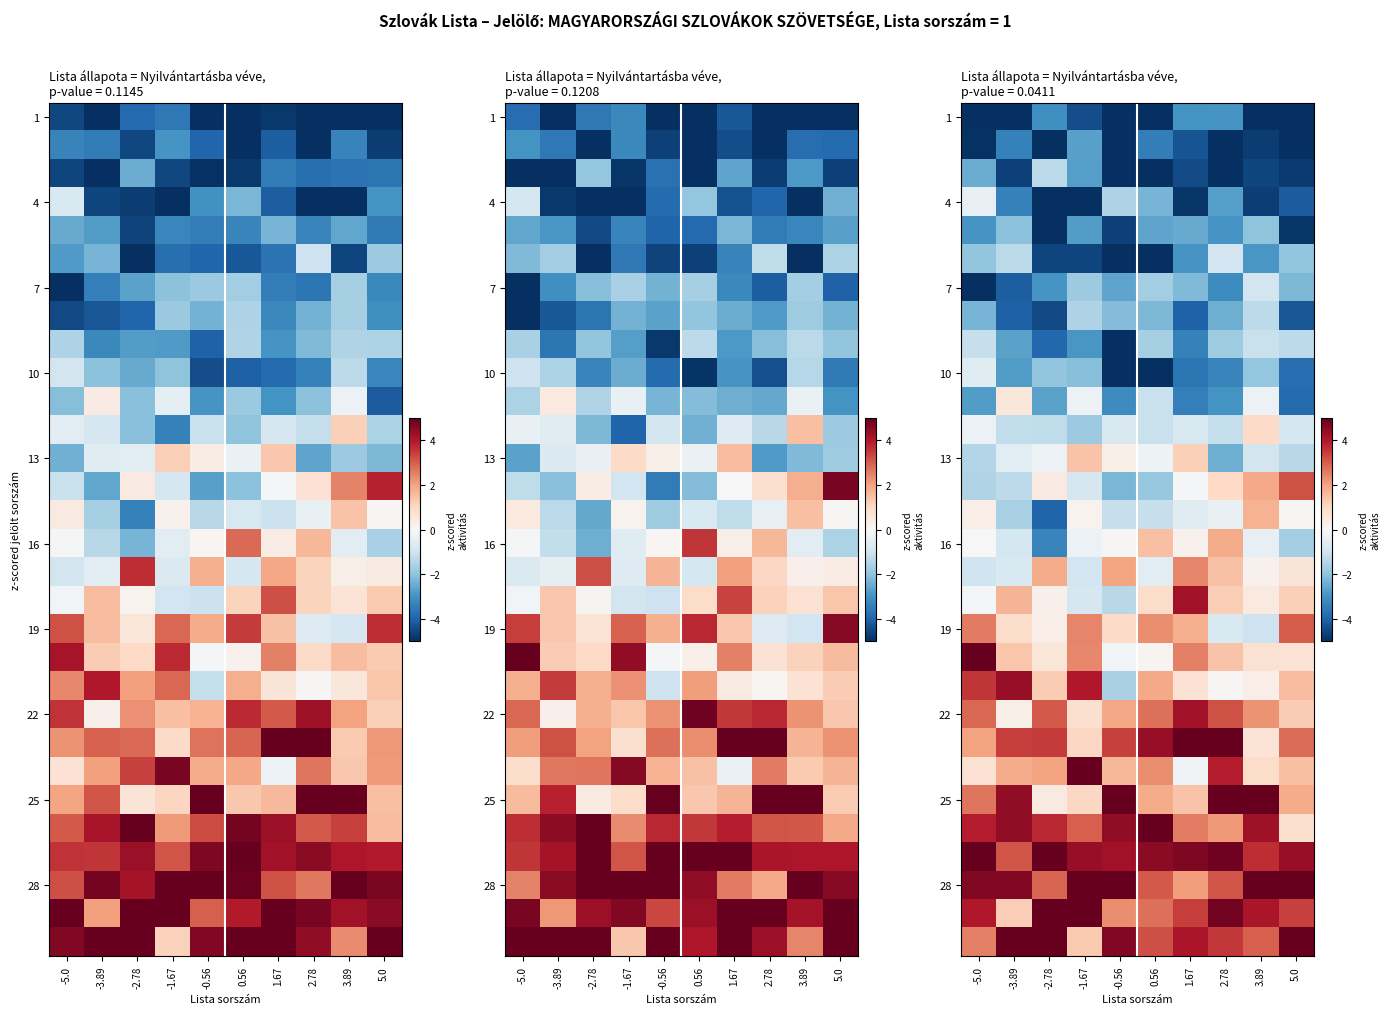

At how many categories does at least one series exceed -4?

10